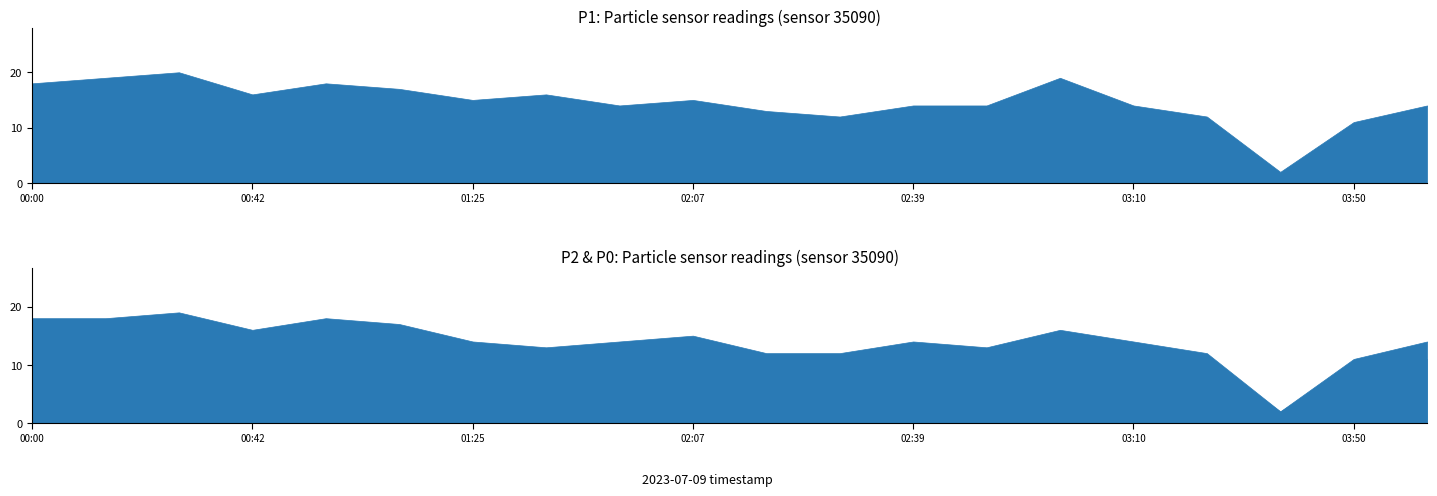

Which series has the largest range (max minus min)?

P1